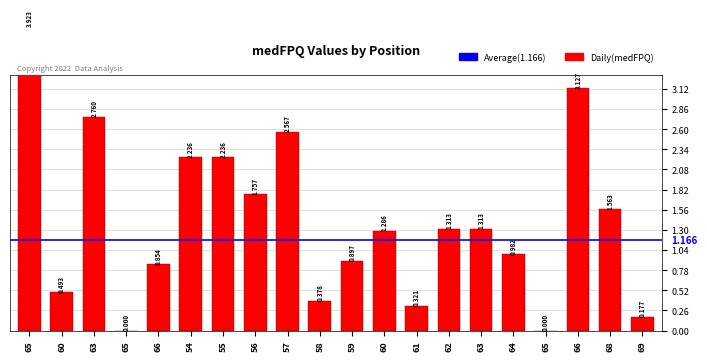

Rank the categories by value from highest to lowest.

65, 66, 63, 57, 54, 55, 56, 68, 62, 63, 60, 64, 59, 66, 60, 58, 61, 69, 65, 65